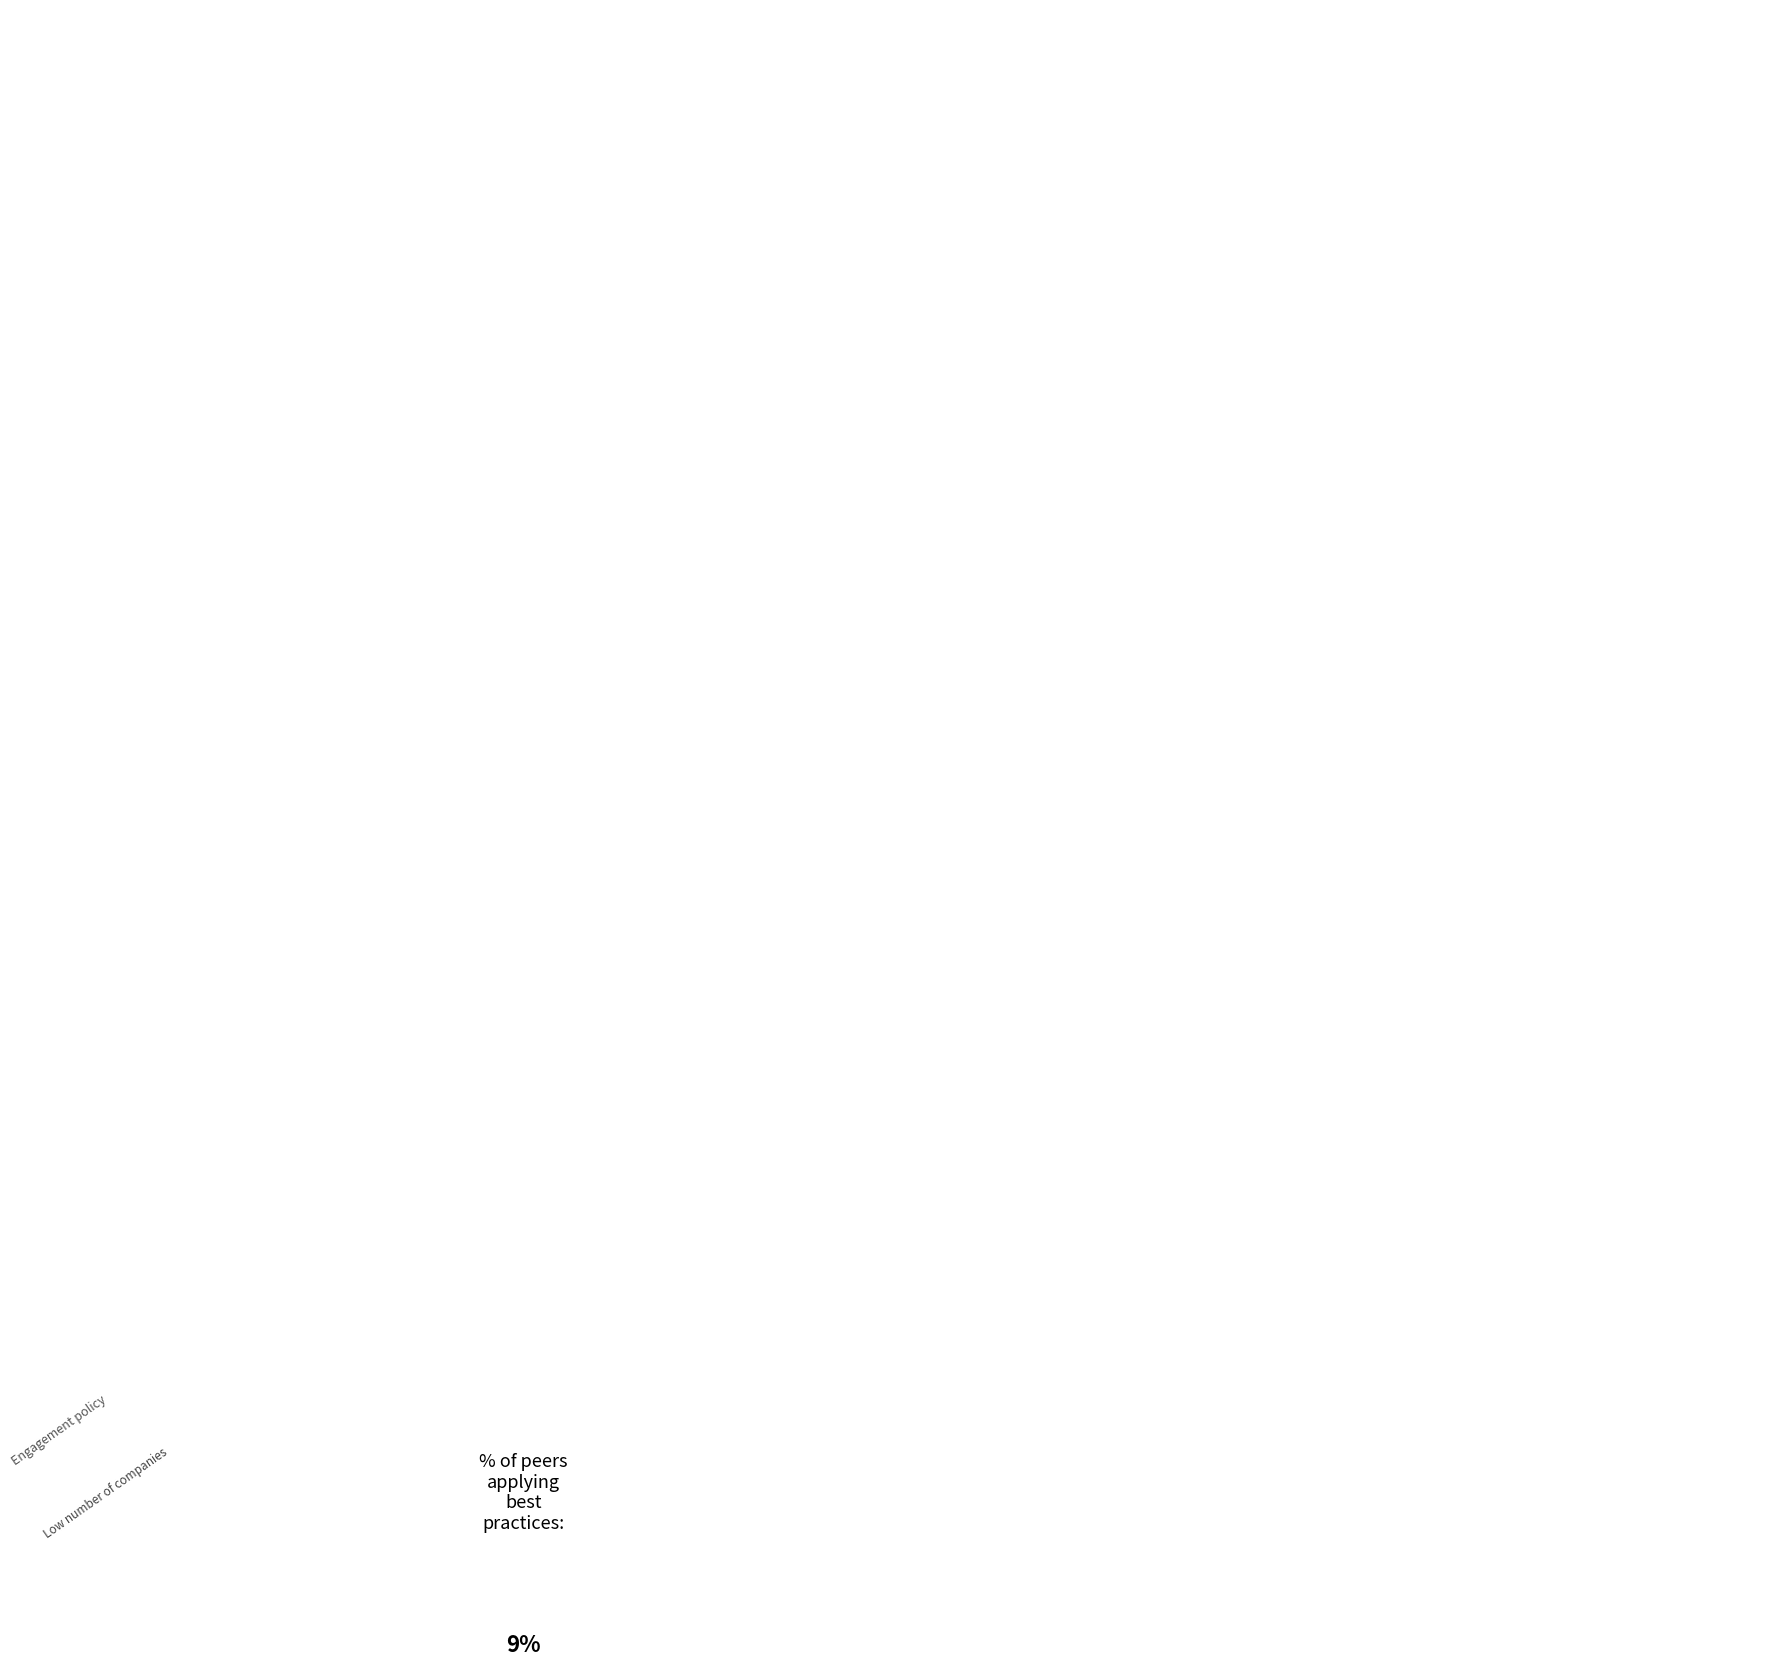

Count the number of slices in the pie.

12